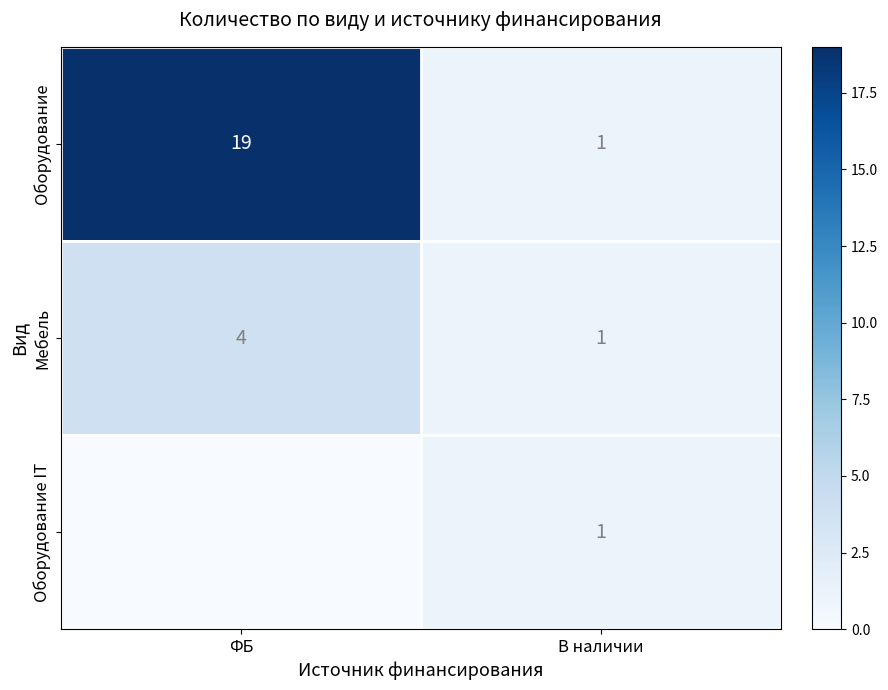

What is the difference between the maximum and minimum values in the Мебель series?

3